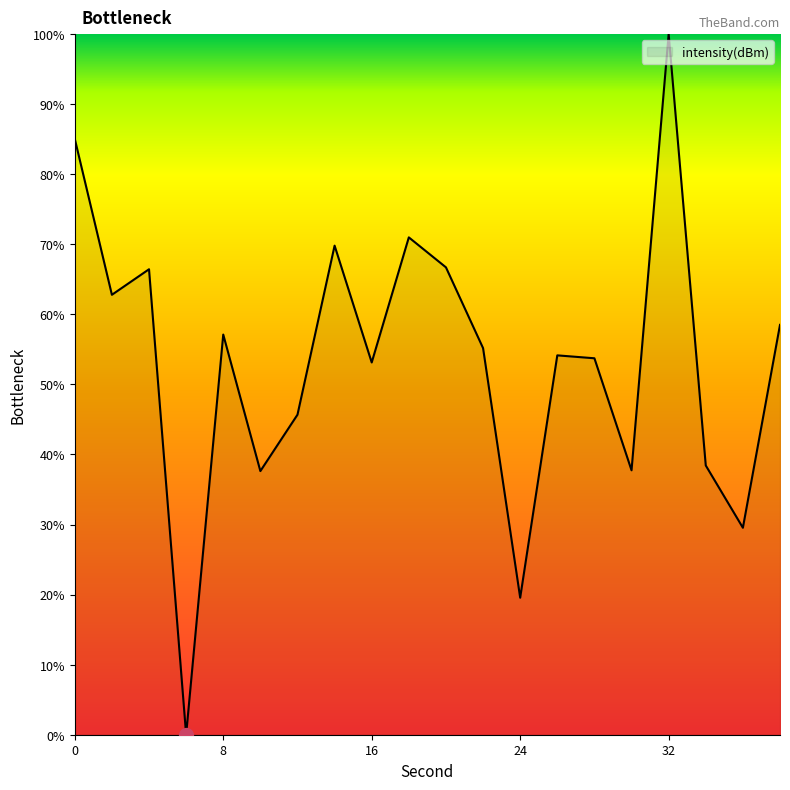

What is the maximum value shown in the chart?

100.0